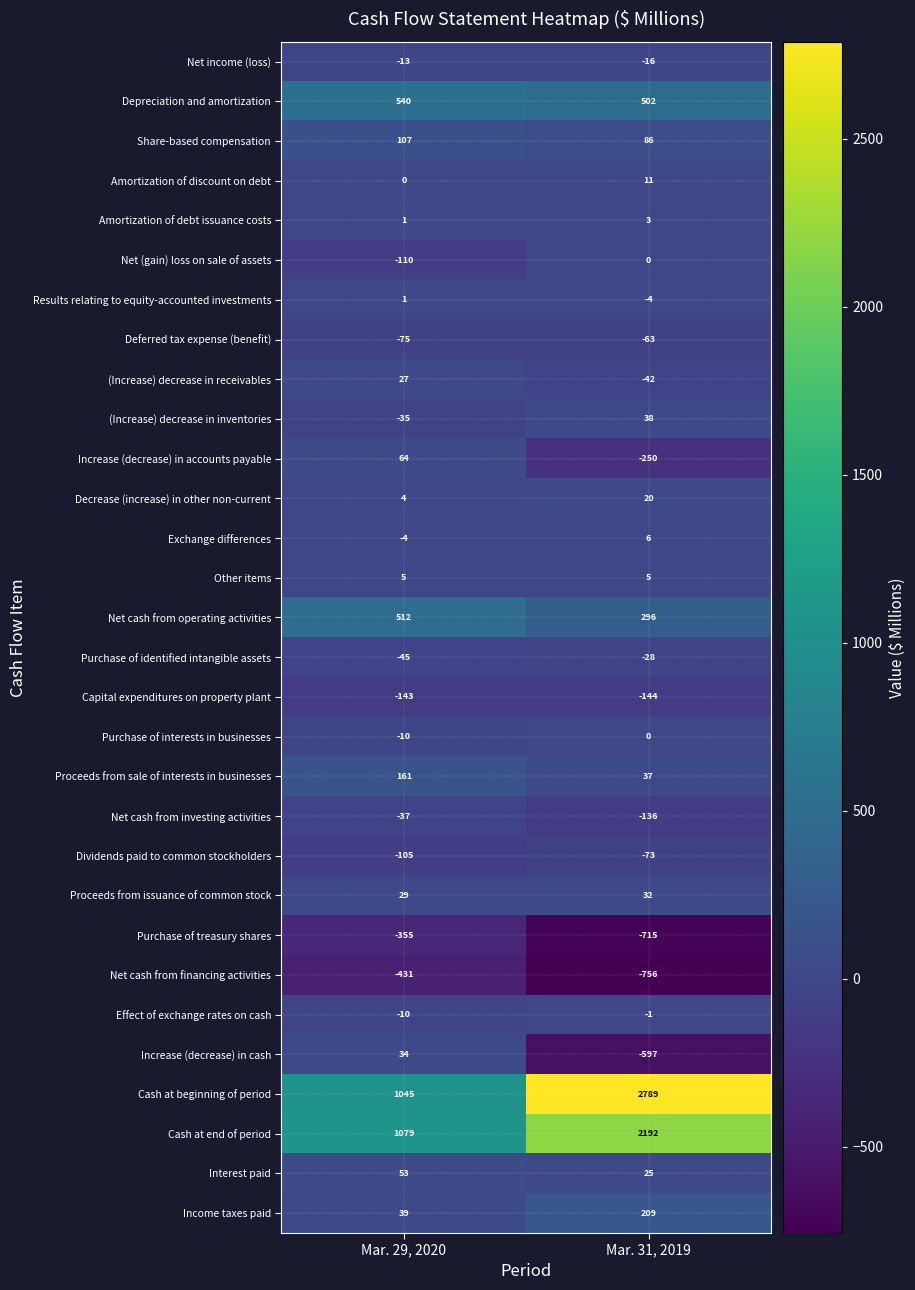

Count the number of data series in this chart.

30